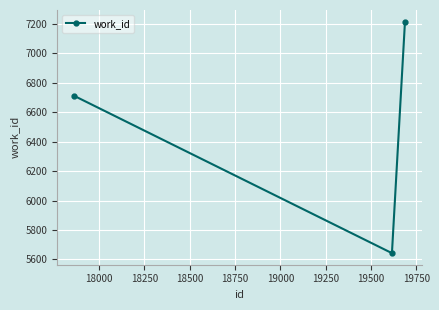

How many values are below 6713?

1